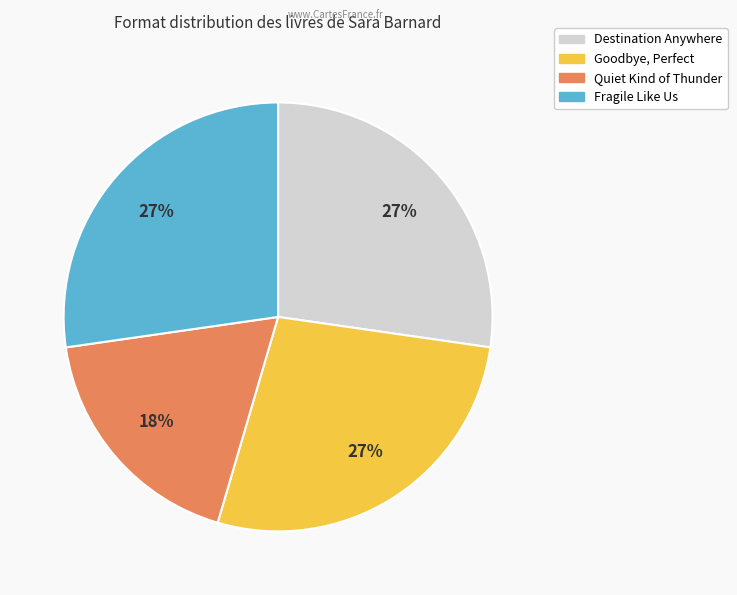

To the nearest percent, what percentage of the pie is Fragile Like Us?

27%